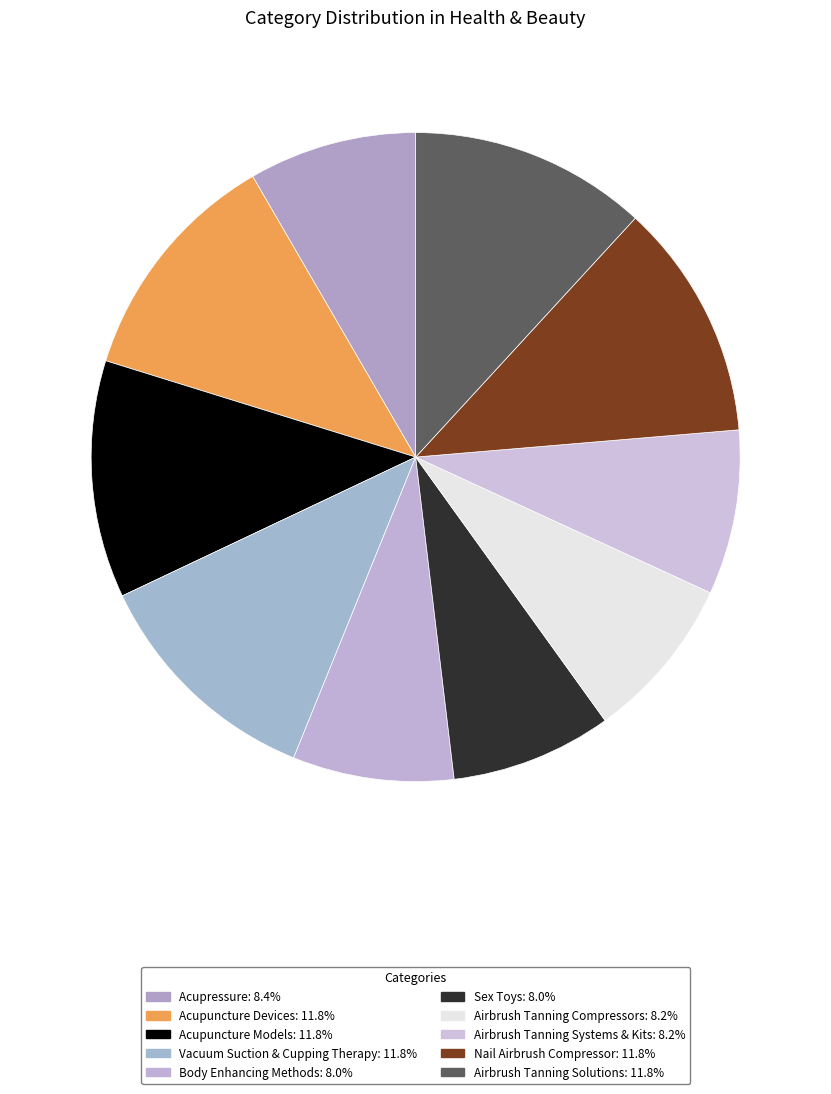

What percentage is the Airbrush Tanning Solutions slice, to the nearest percent?

12%